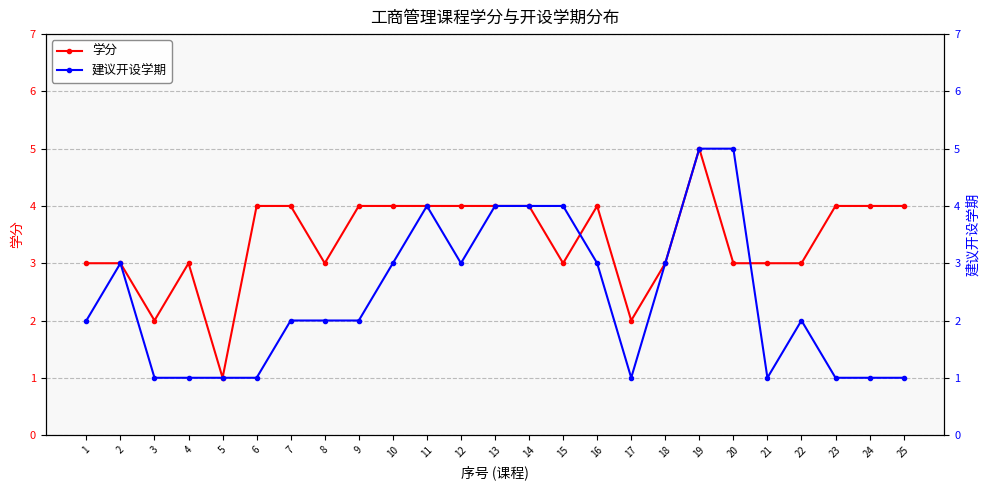

True or false: 建议开设学期 and 学分 intersect in this chart.

True